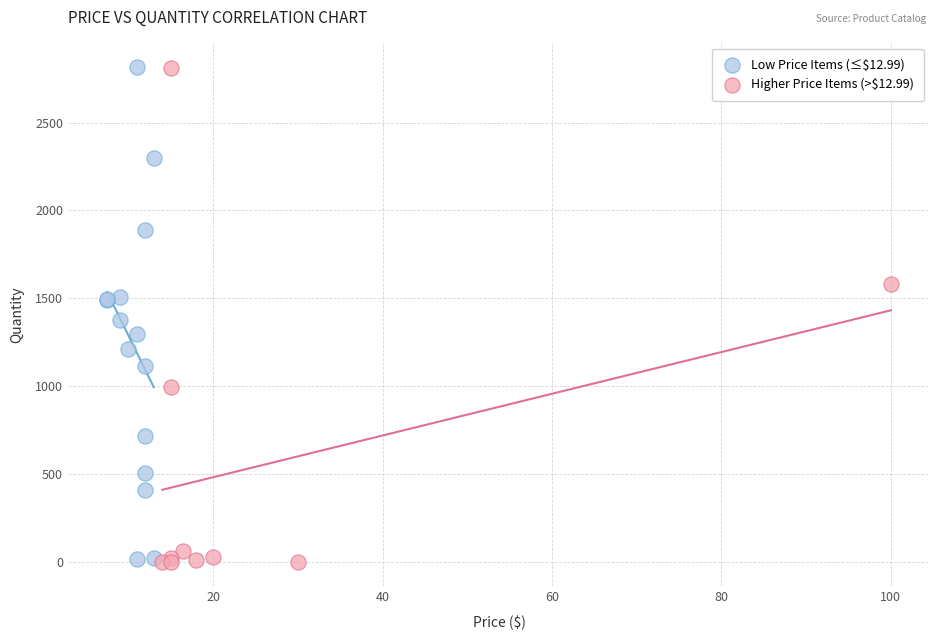

What are all the series names shown in the legend?

Low Price Items (≤$12.99), Higher Price Items (>$12.99)